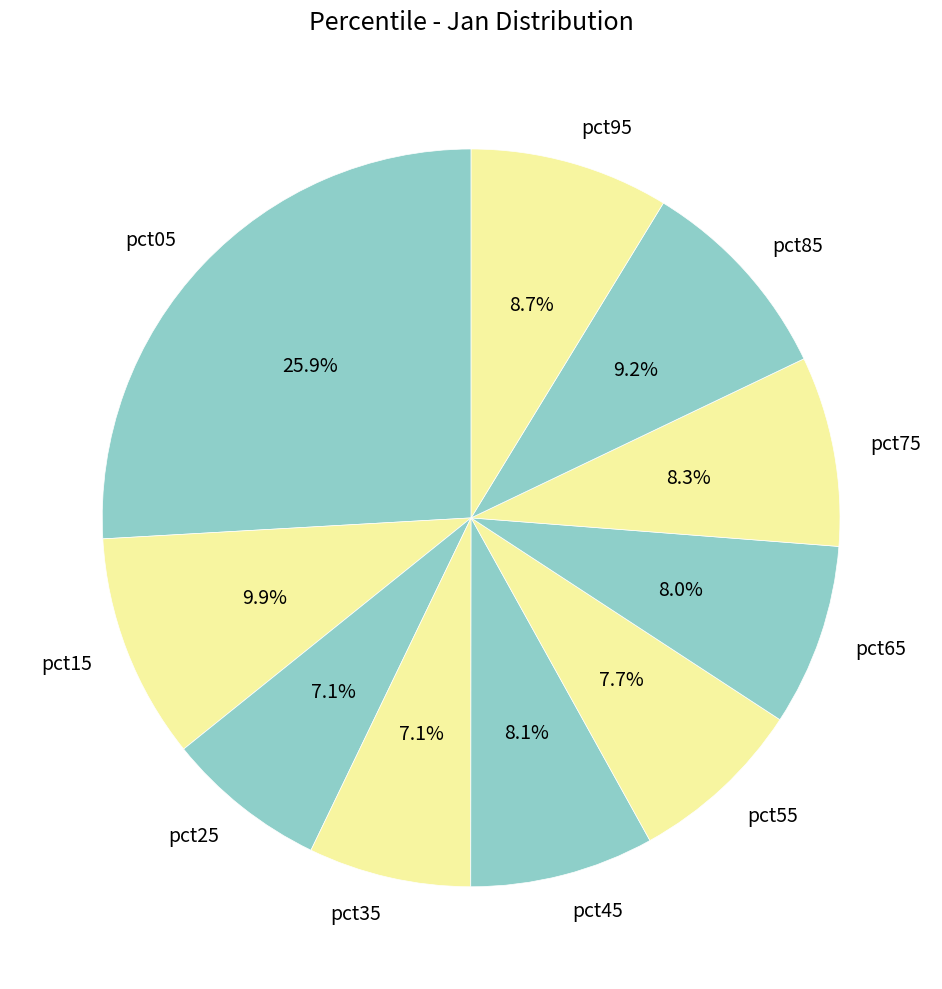

To the nearest percent, what percentage of the pie is pct05?

26%